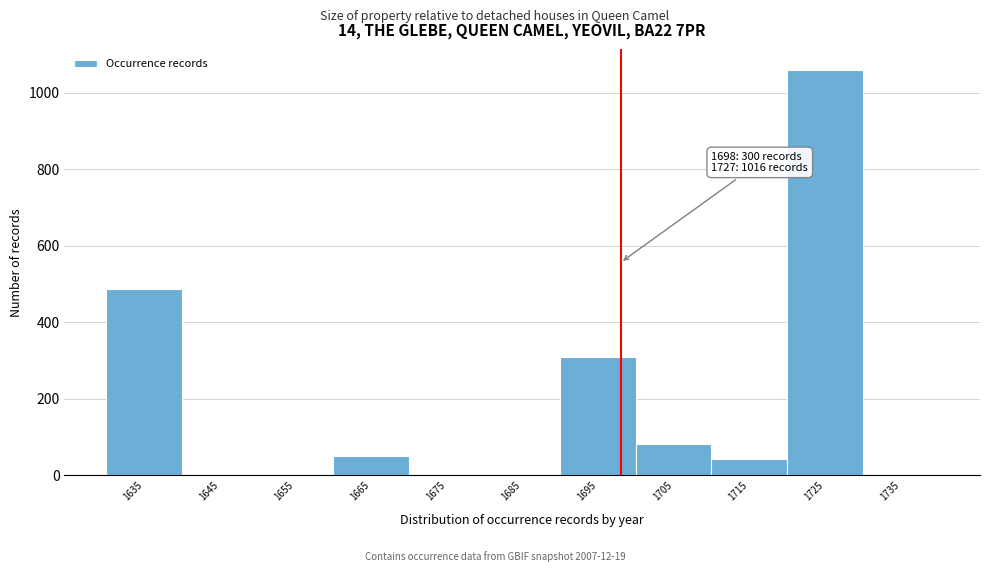

Over which range of the x-axis is the bar tallest?

1720 to 1730